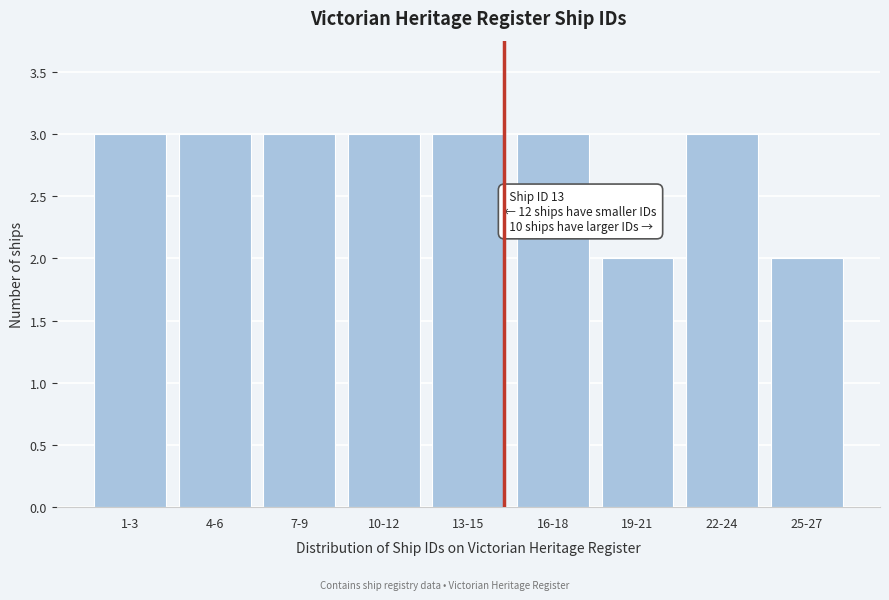

Reading right to left, transcribe all the data shown in this chart.

25-27=2	22-24=3	19-21=2	16-18=3	13-15=3	10-12=3	7-9=3	4-6=3	1-3=3